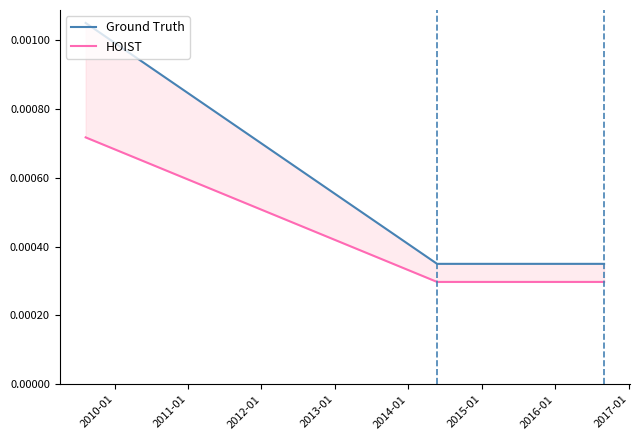

At how many categories does at least one series exceed 0?

3